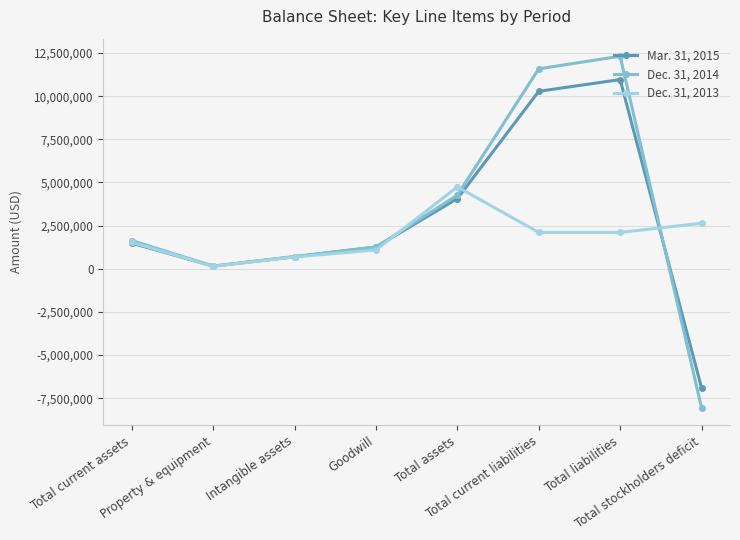

What is the difference between the maximum and second lowest values in the Dec. 31, 2013 series?

4059186